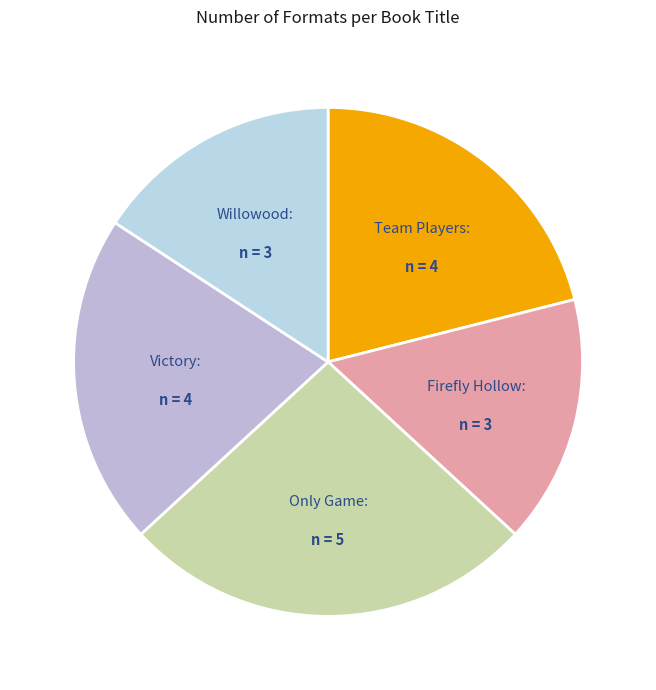

The Firefly Hollow slice represents 9% of the pie. True or false?

False